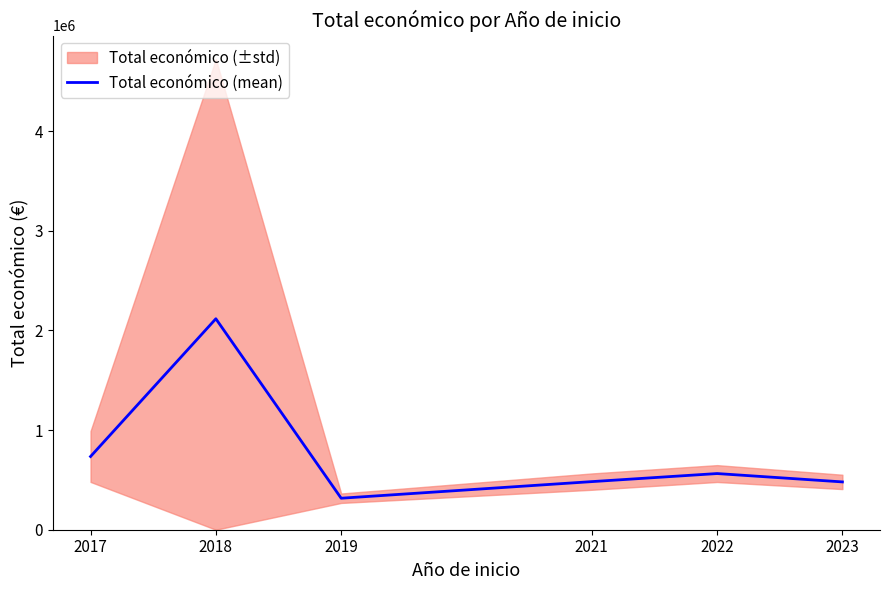

What is the value of the 4th point from the left?

482795.0